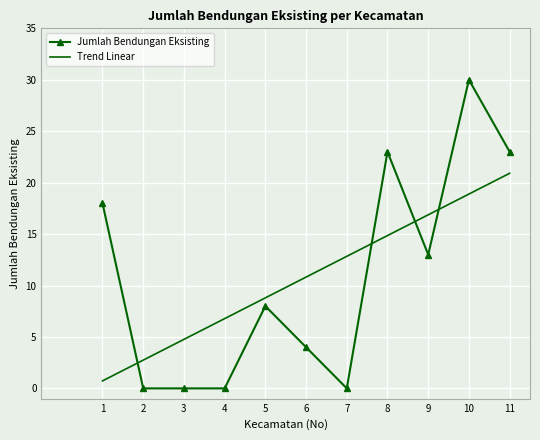

Which category has the highest value in the Trend Linear series?

11